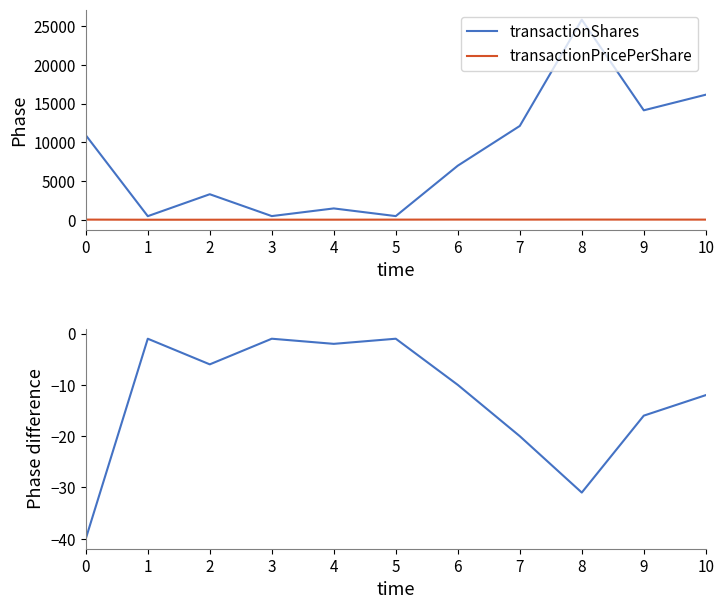

Reading left to right, extract all data points from this chart.

transactionShares: 10933.0	492.0	3320.0	502.0	1490.0	501.0	7000.0	12124.0	25822.0	14141.0	16154.0
transactionPricePerShare: 48.5	33.5	34.4	38.8	39.8	45.9	53.0	48.8	52.3	50.0	47.1
pctchgSharesOwned: -40.0	-1.0	-6.0	-1.0	-2.0	-1.0	-10.0	-20.0	-31.0	-16.0	-12.0